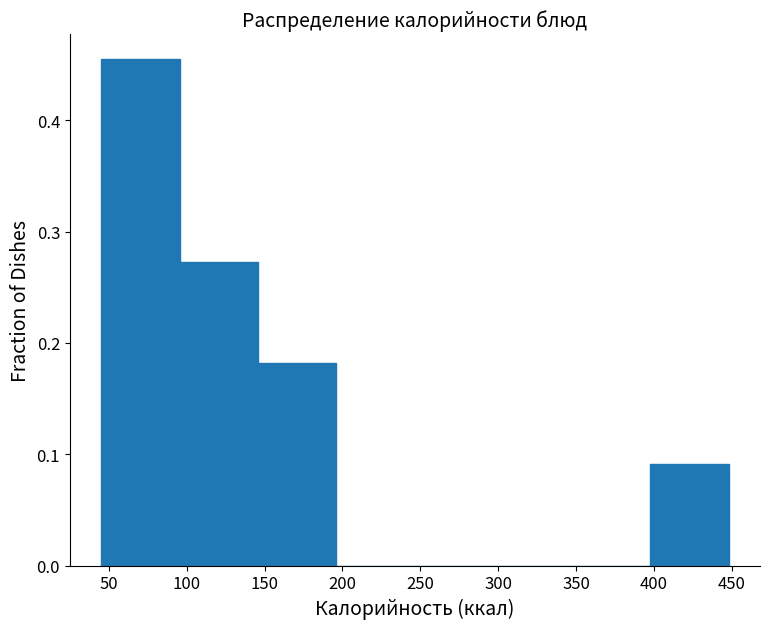

Over which range of the x-axis is the bar tallest?

45 to 95